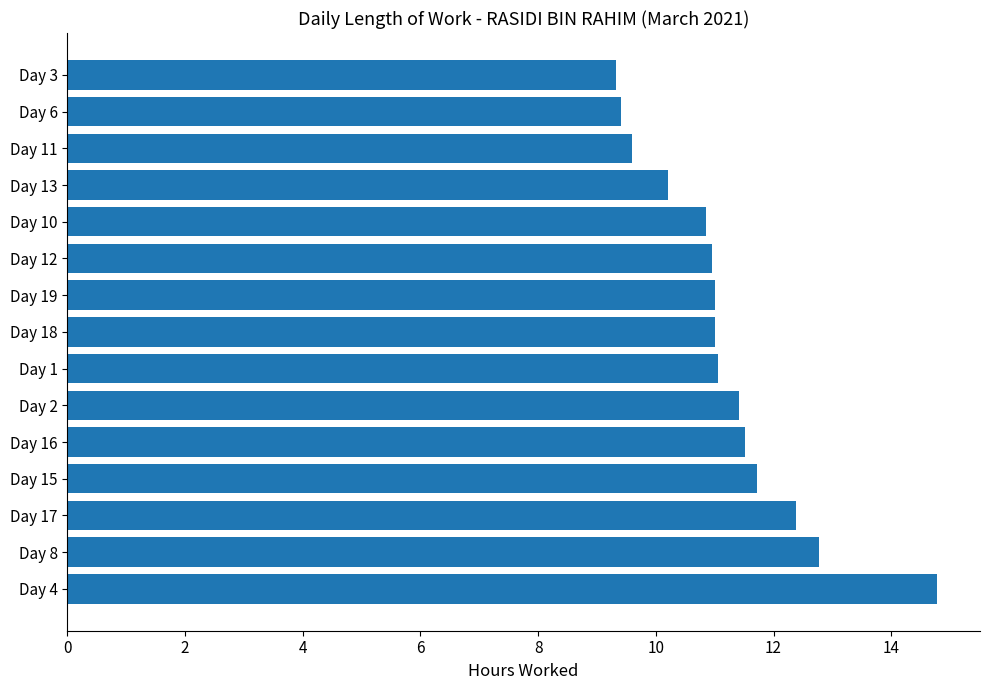

Count the number of data series in this chart.

1